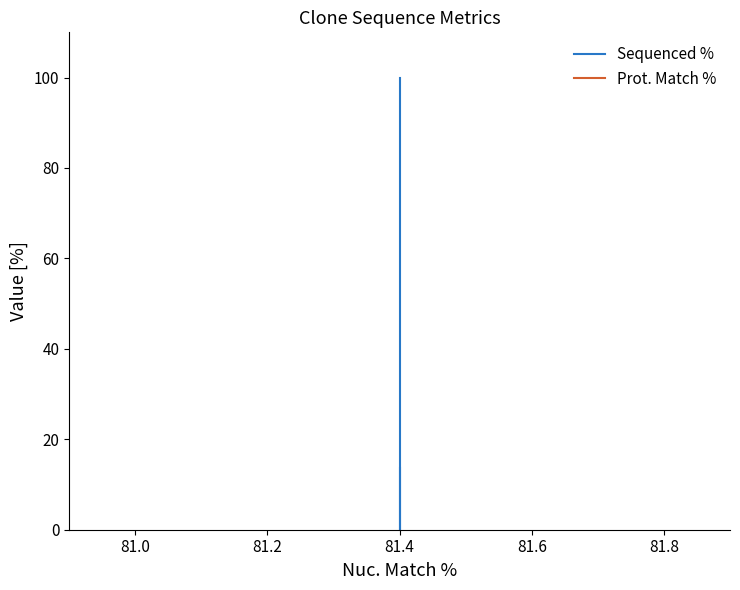

Count the Sequenced % values in the range 0 to 100.

3